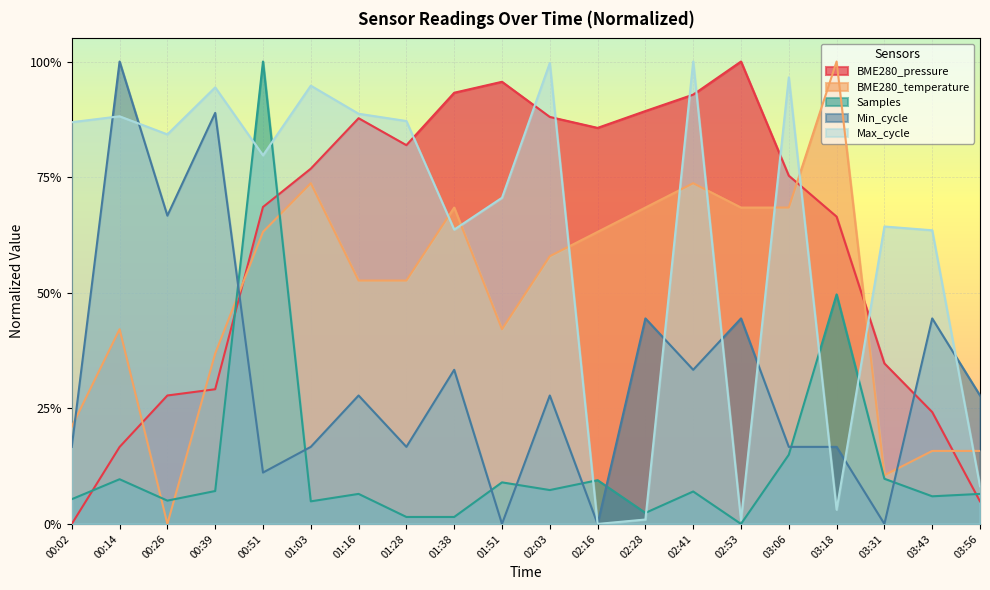

Which series changed the most between 00:51 and 03:31?

Samples